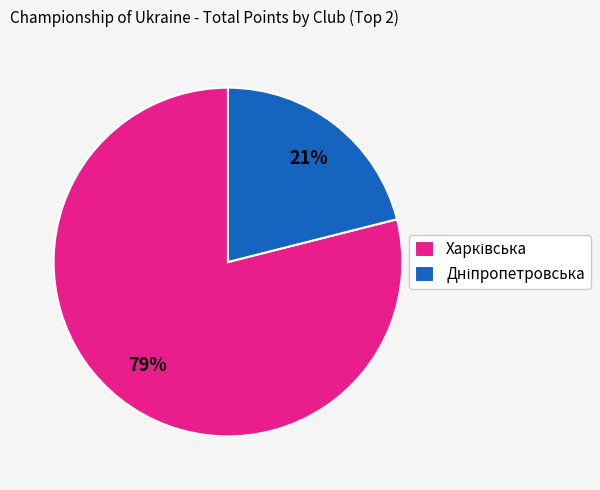

Is there a majority slice in this chart?

Yes